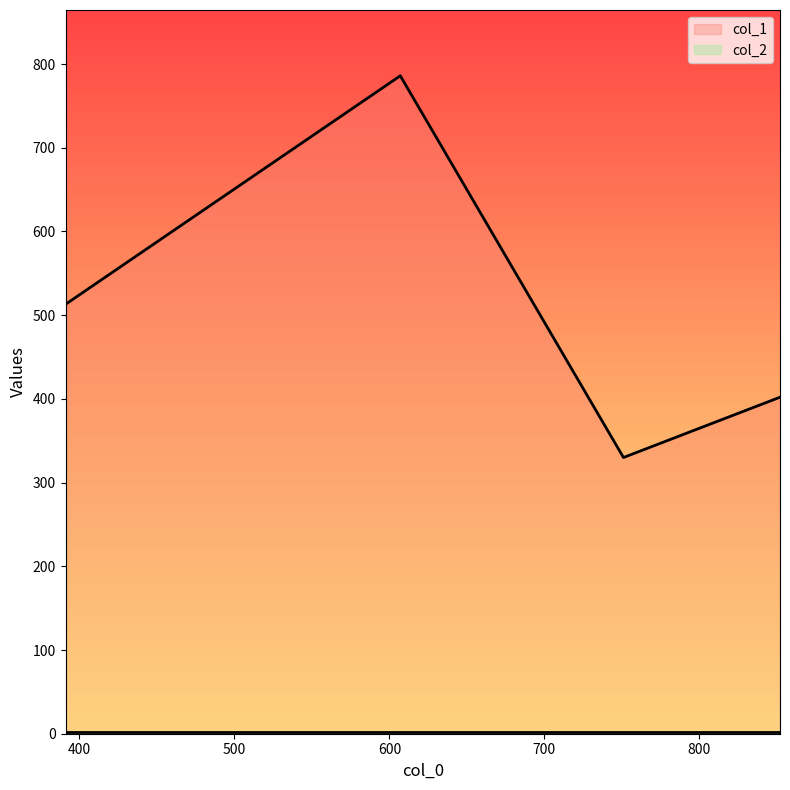

What is the sum of all values?

2031